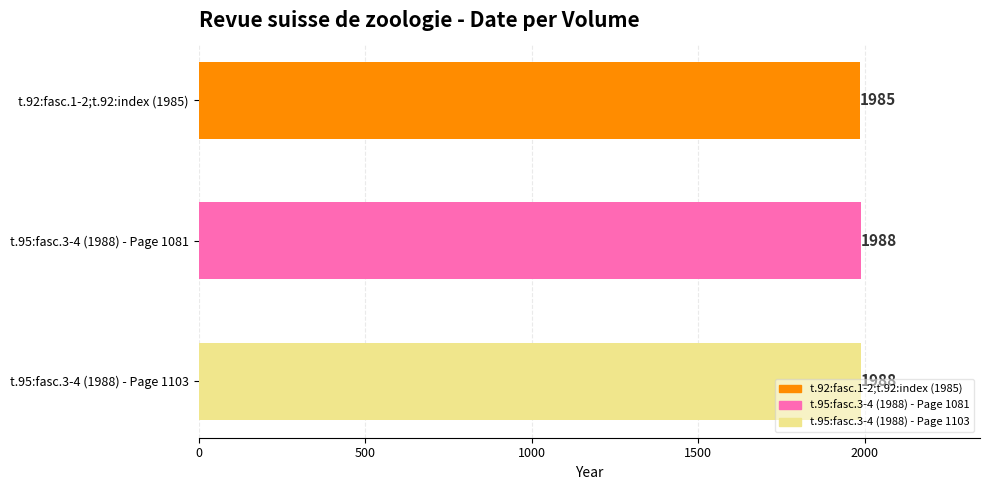

What is the difference between the values at t.92:fasc.1-2;t.92:index (1985) and t.95:fasc.3-4 (1988) - Page 1081?

3